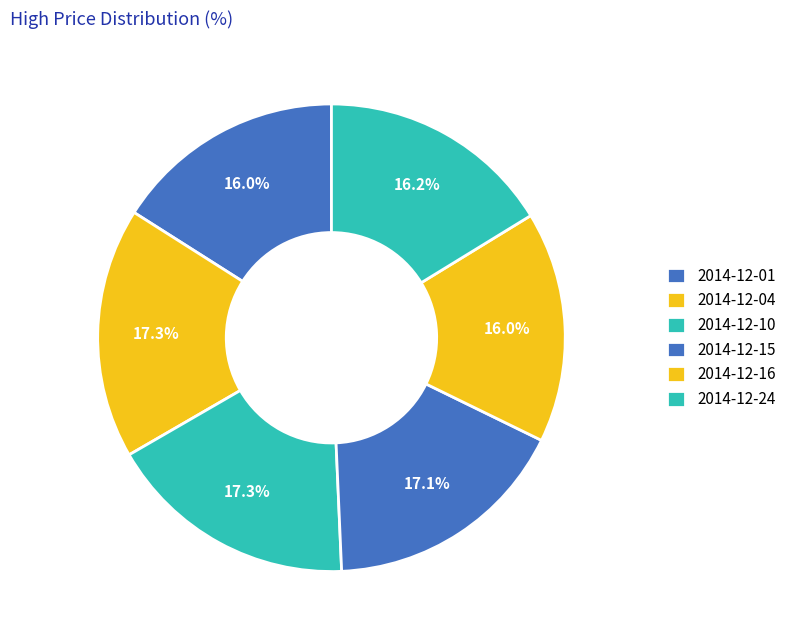

Does any single category account for the majority?

No